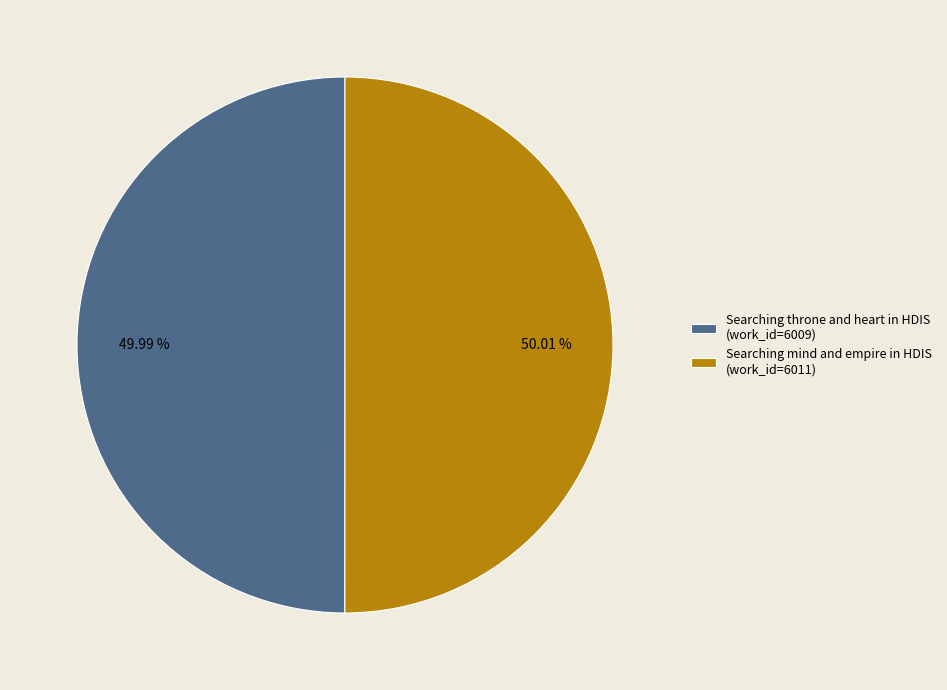

To the nearest percent, what is the average slice percentage?

50%